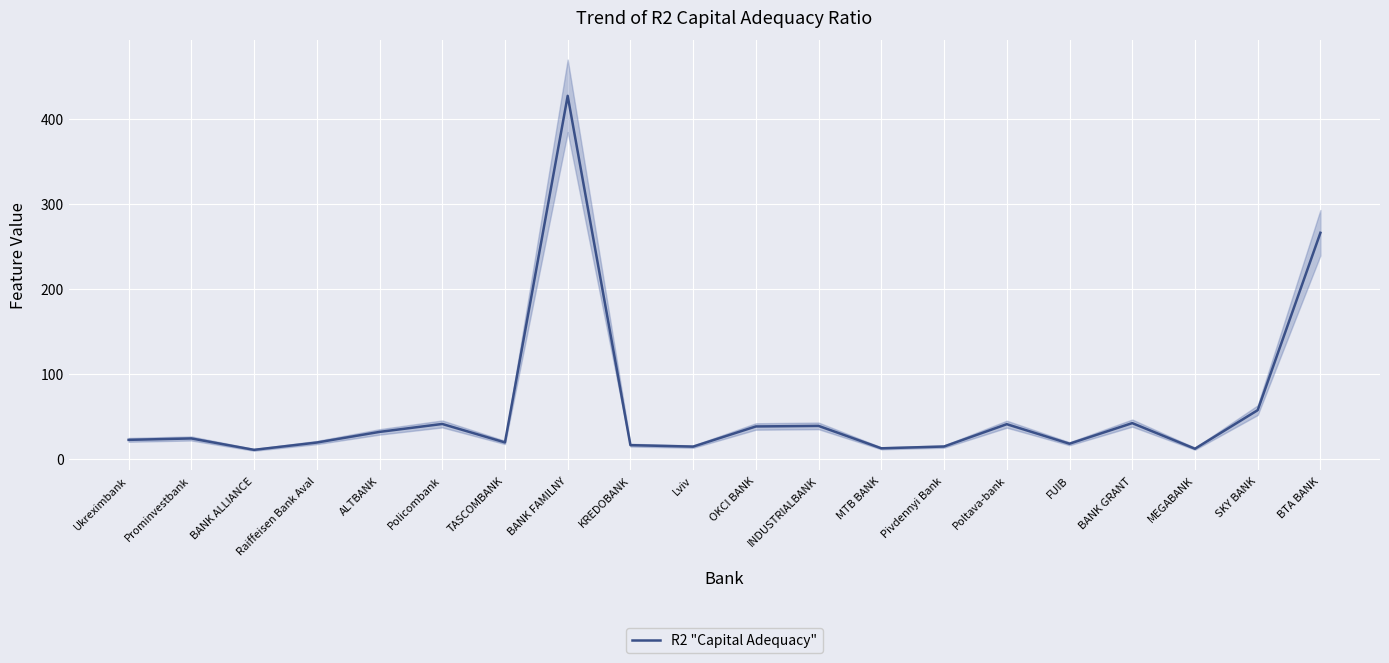

Which label corresponds to the largest value in the chart?

BANK FAMILNY